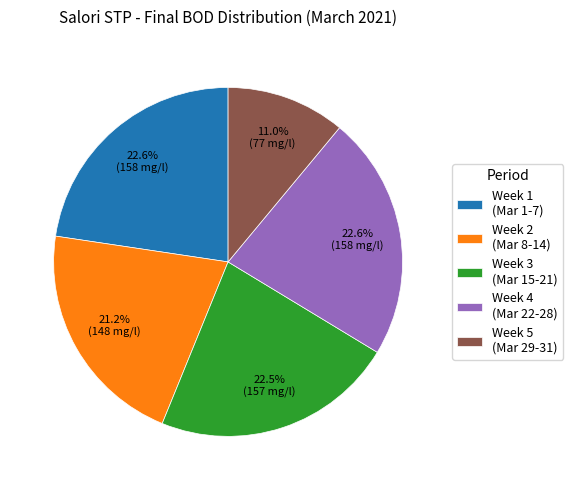

Approximately how many times larger is the value at Week 5 (Mar 29-31) compared to Week 3 (Mar 15-21)?

0.5